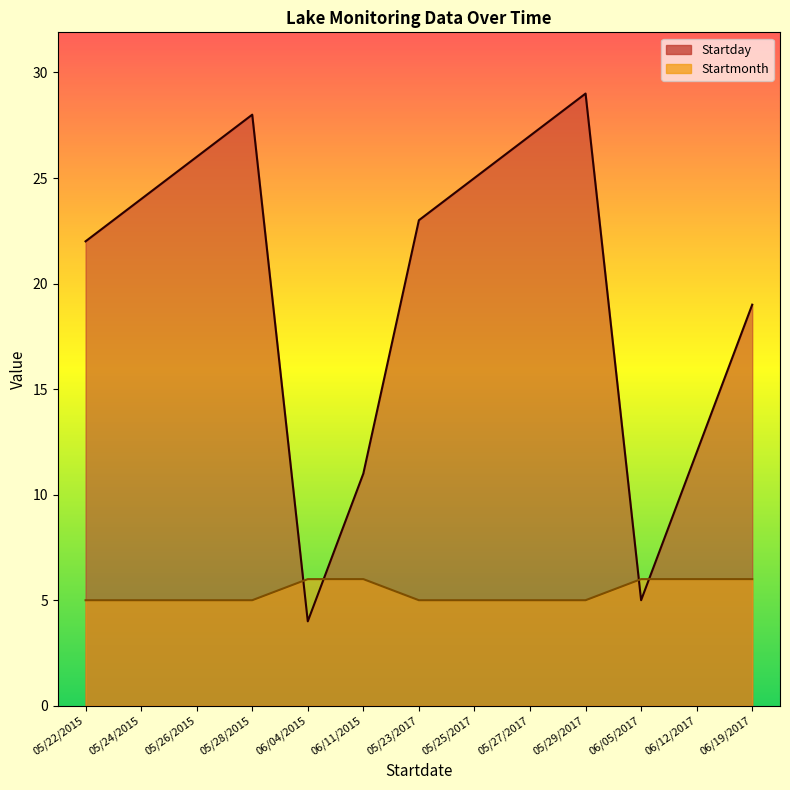

True or false: Startday has a value of 41 at 05/28/2015.

False